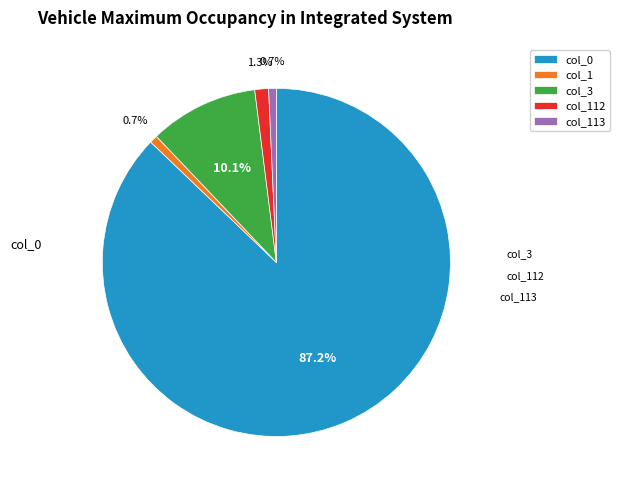

True or false: col_1 accounts for 19% of the total.

False